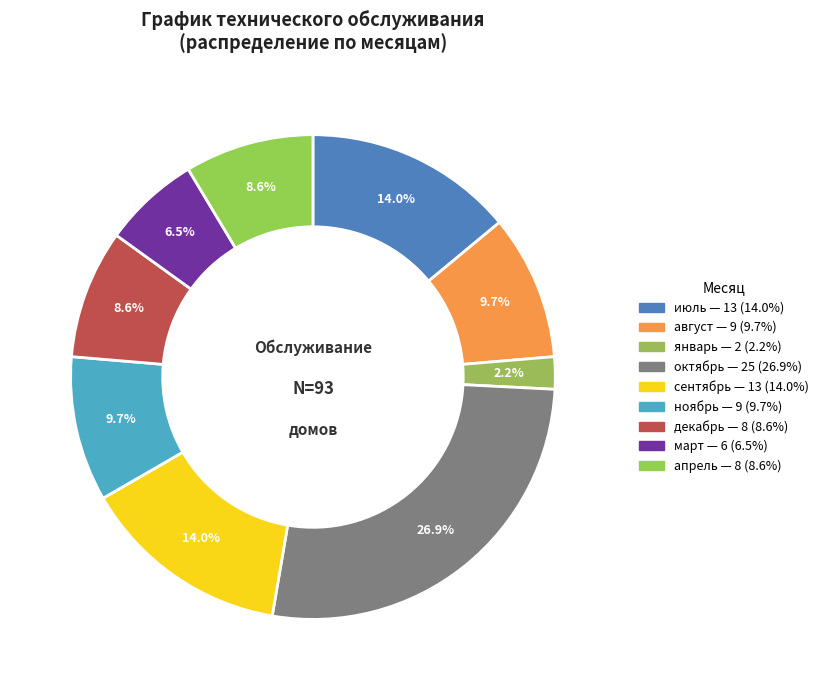

To the nearest percent, what portion does апрель represent?

9%